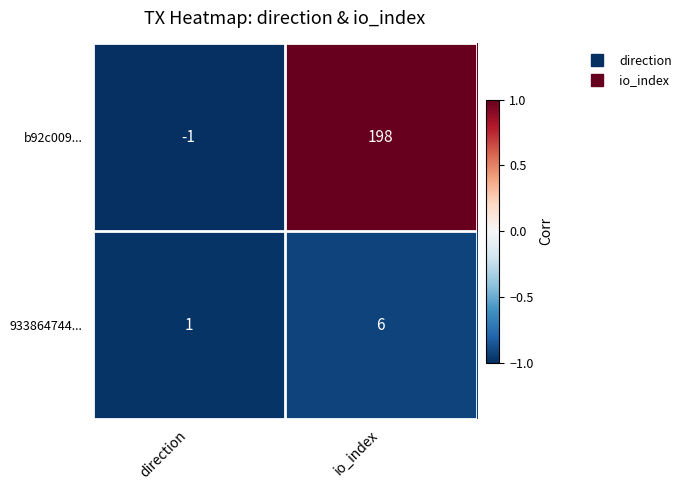

List the series in order of their peak value, highest first.

b92c009..., 933864744...